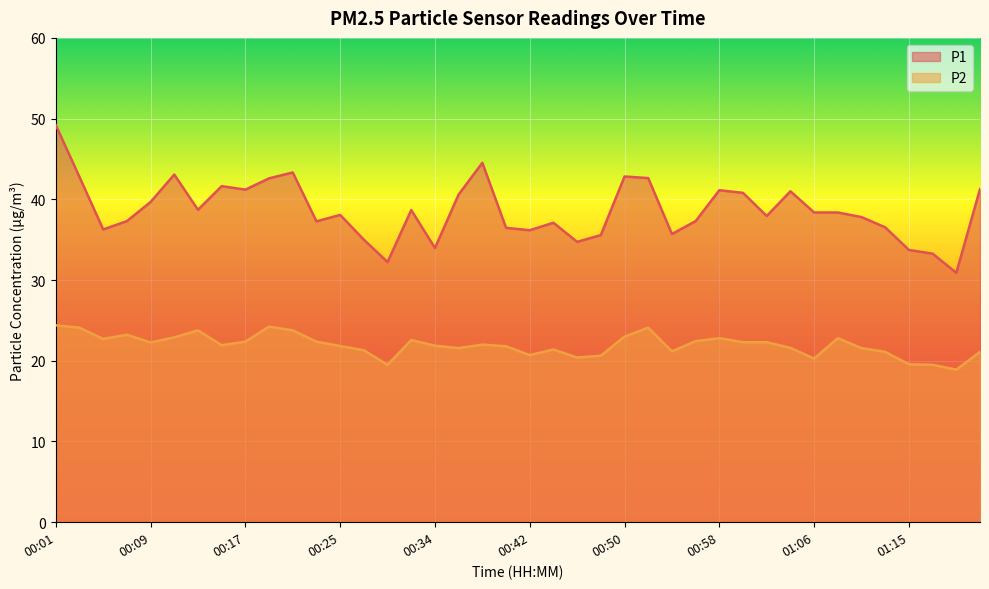

Where is the first local maximum for P1?

00:11